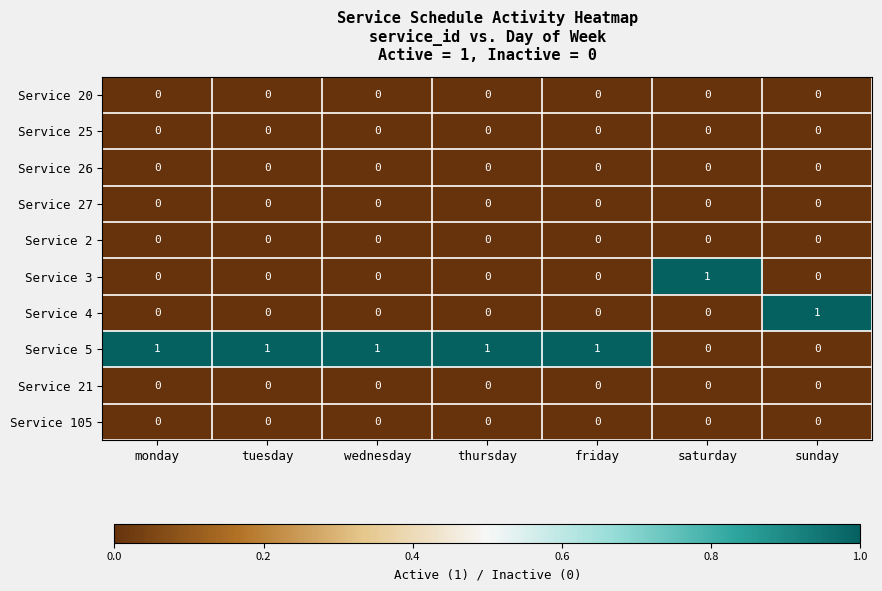

What is the difference between the highest and lowest values at monday?

1